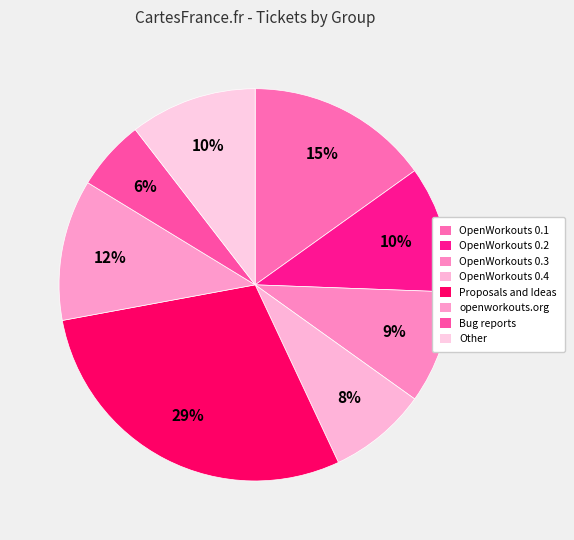

The OpenWorkouts 0.4 slice represents 8% of the pie. True or false?

True